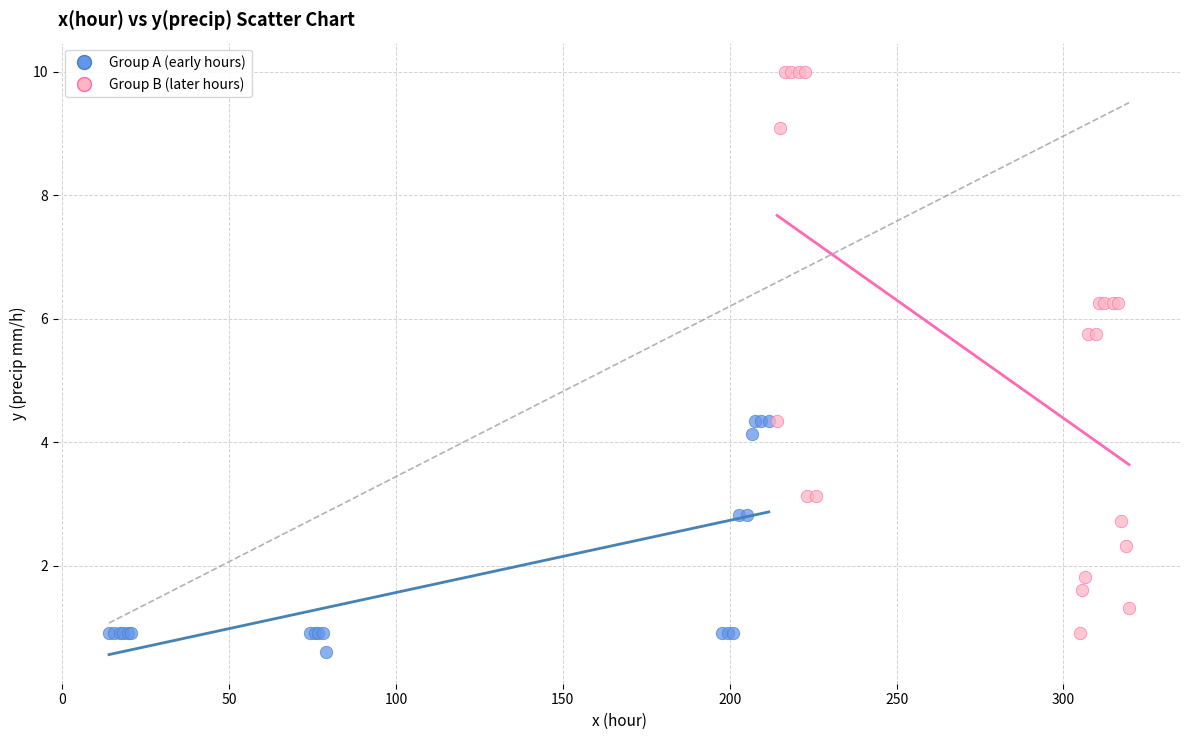

Which series reaches the maximum Y coordinate?

Group B (later hours)